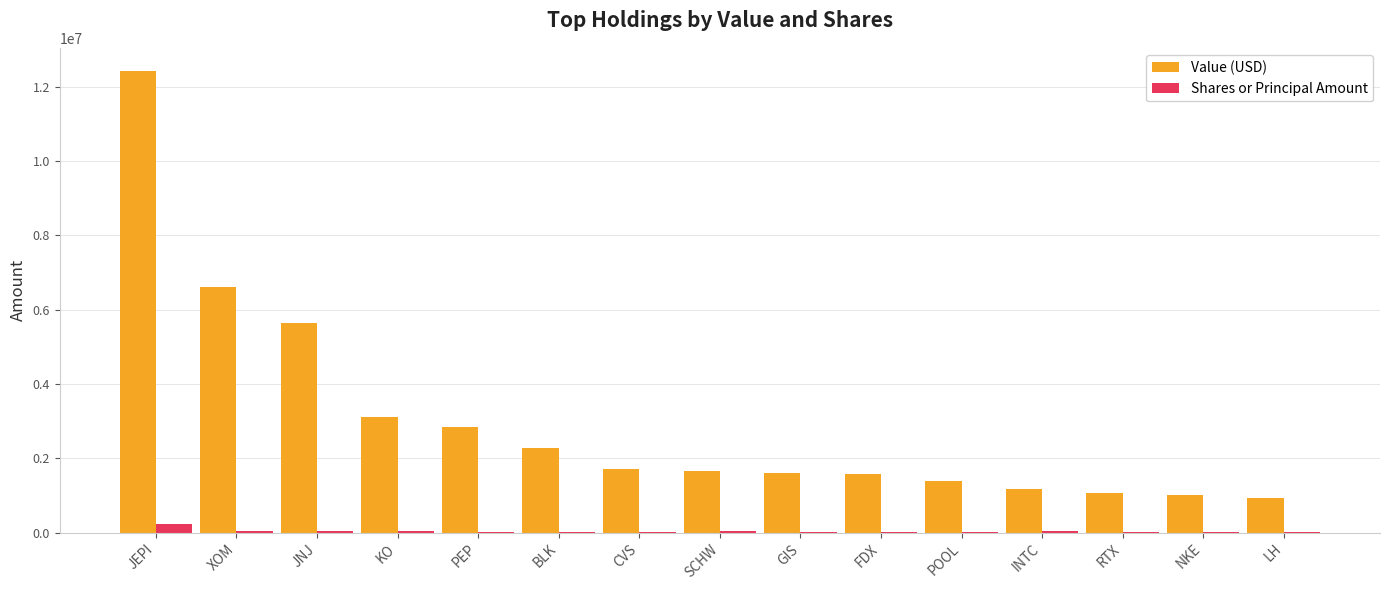

Is the value of Value (USD) at POOL greater than the value of Shares or Principal Amount at FDX?

Yes